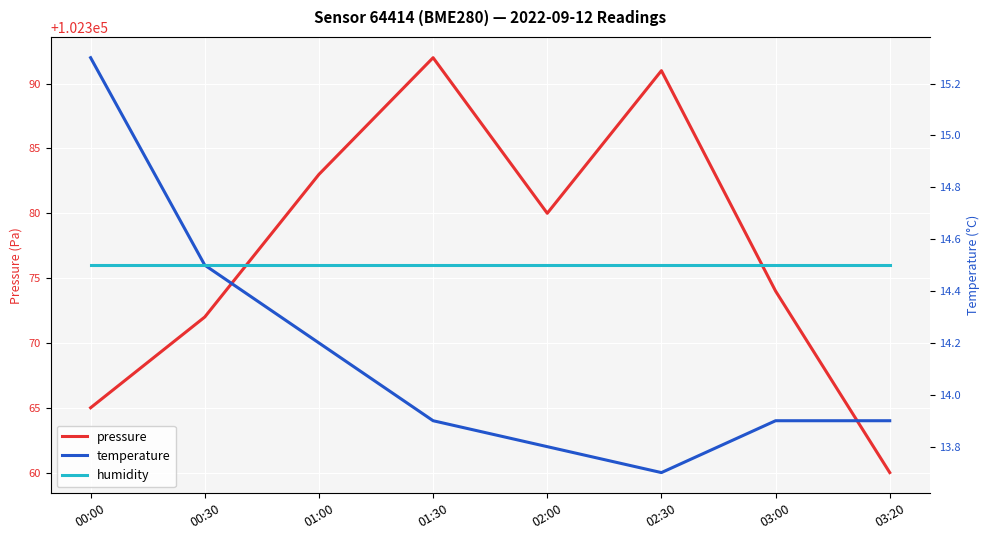

What is the sum of the pressure values at 00:30 and 03:20?

204732